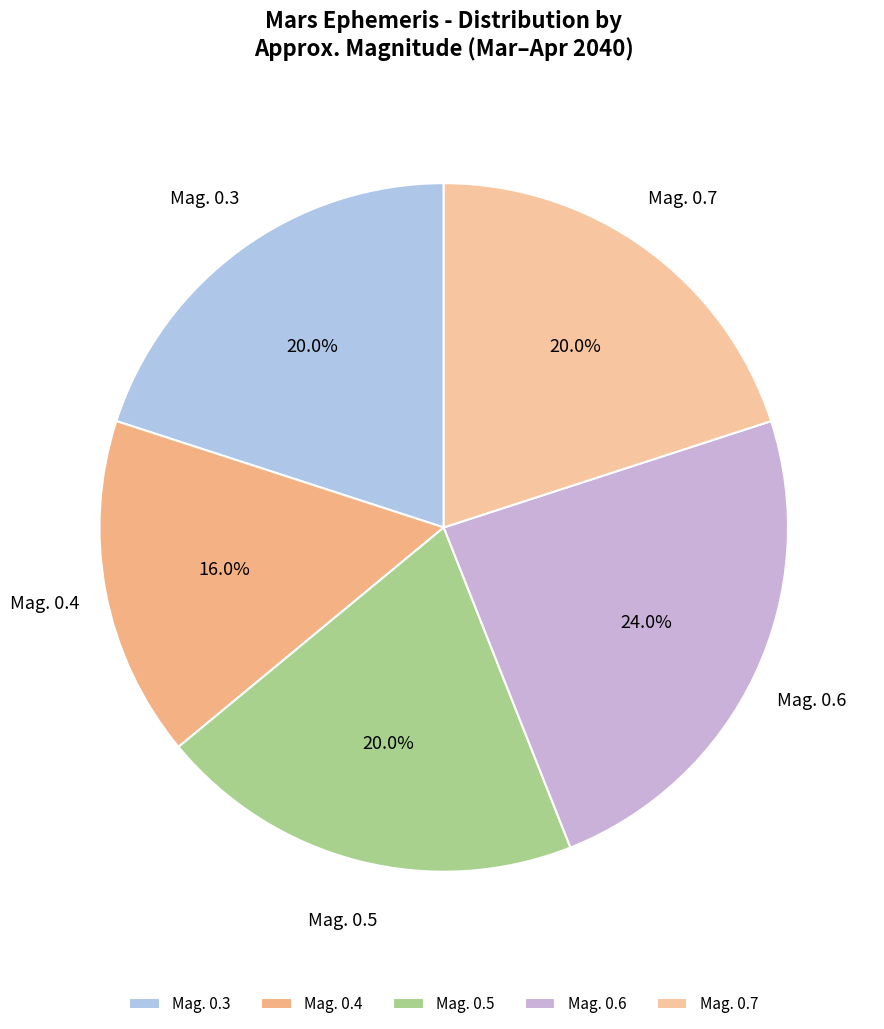

Which slice is the smallest?

Mag. 0.4